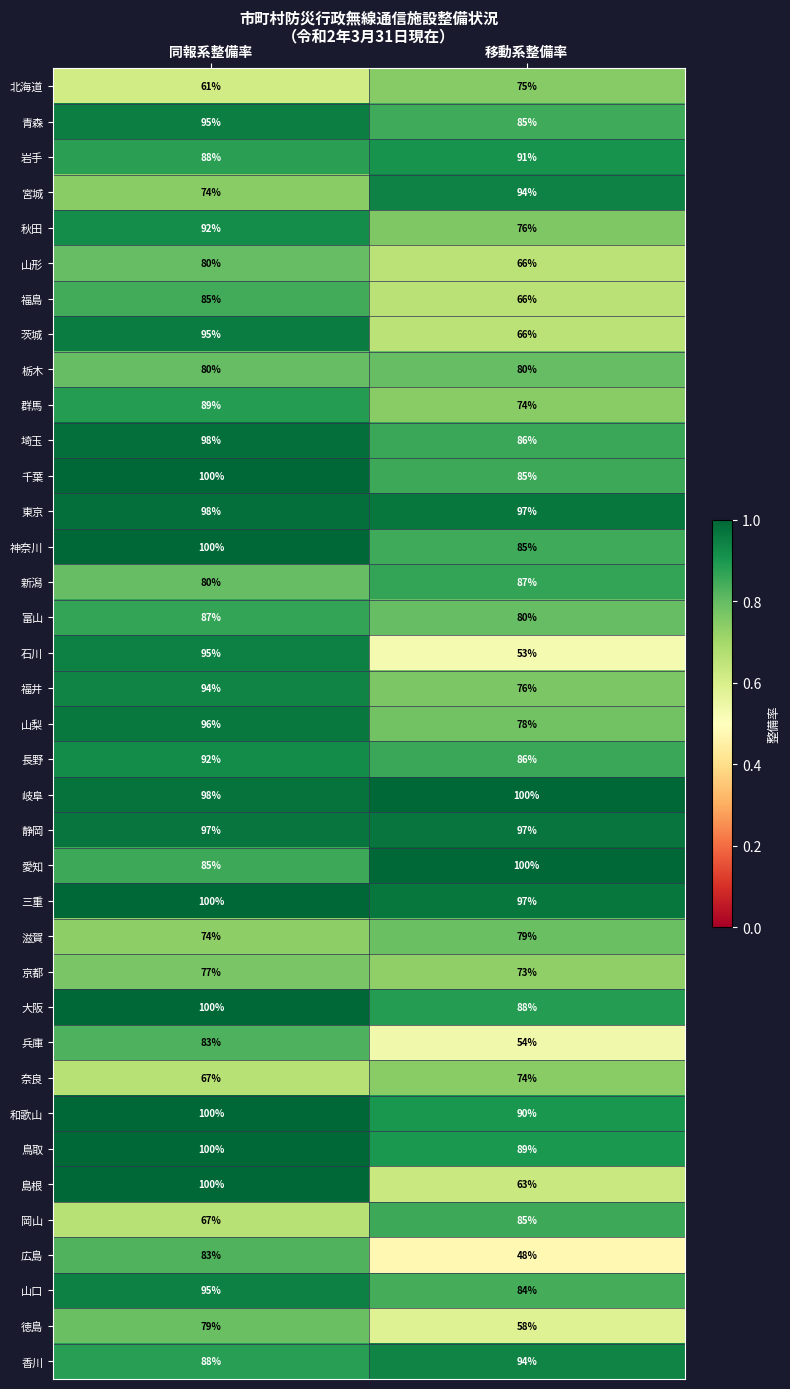

True or false: 静岡 has a value of 97 at 同報系整備率.

True